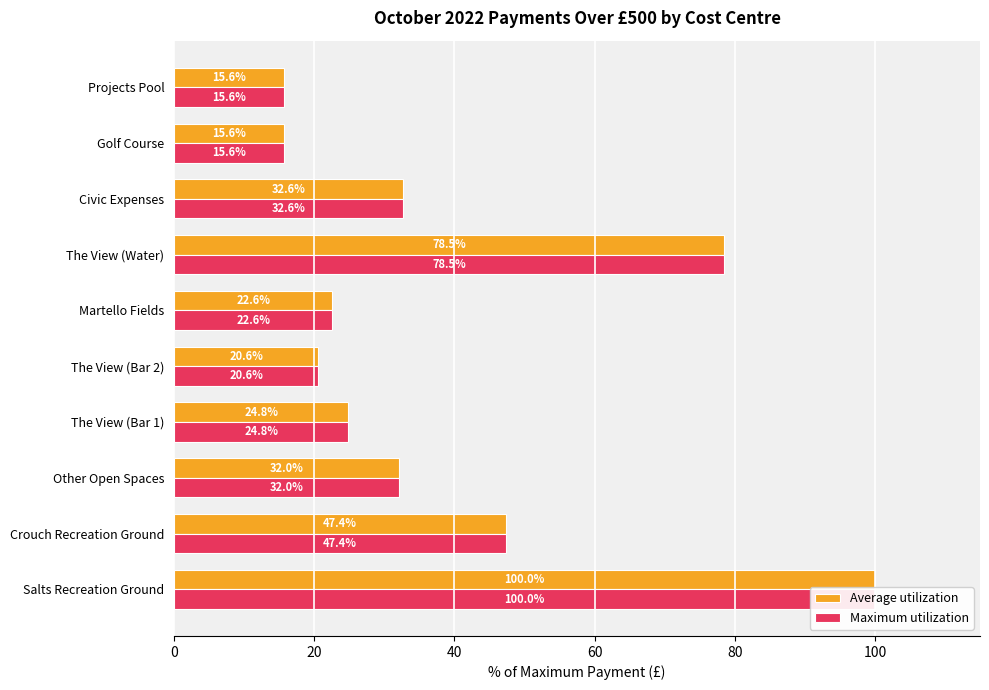

List the series in order of their peak value, lowest first.

Average utilization, Maximum utilization